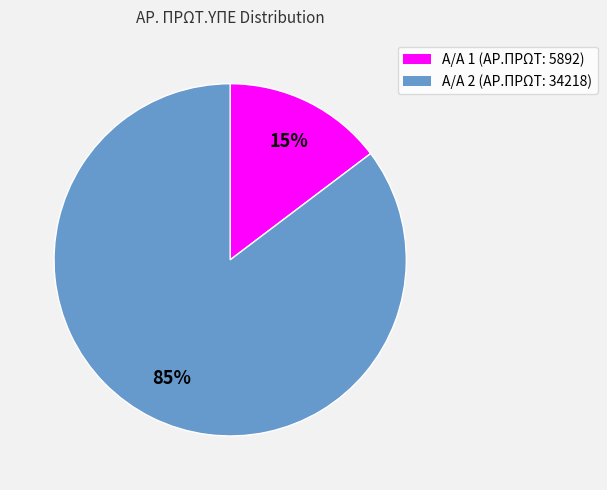

Does any single category account for the majority?

Yes